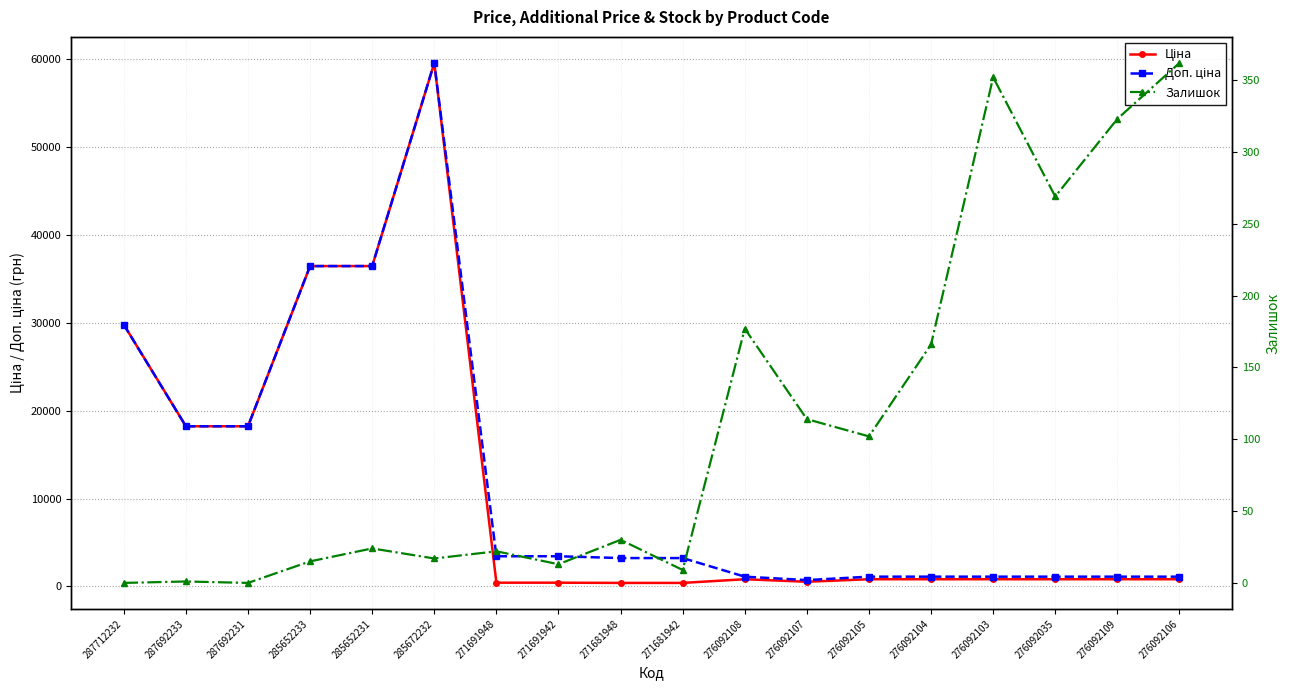

What is the maximum value for Доп. ціна?

59523.0